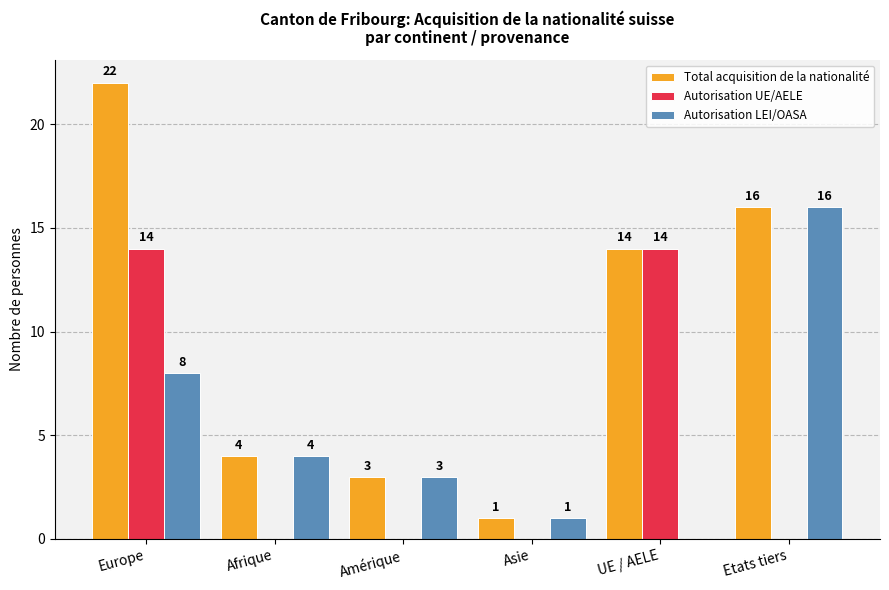

Which series has the largest total across all categories?

Total acquisition de la nationalité